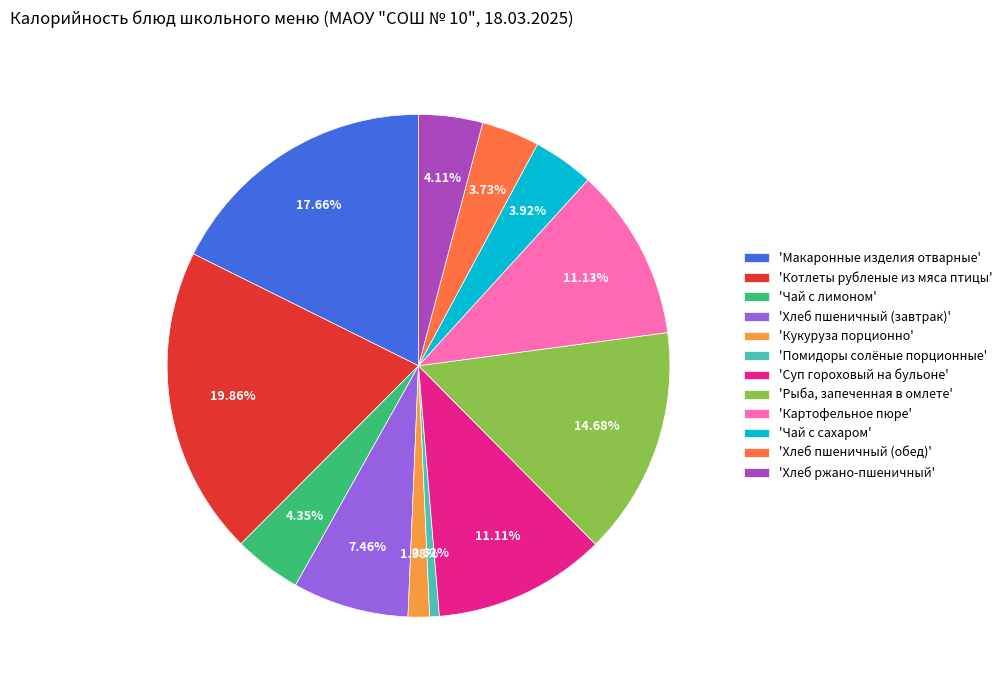

Which has a higher value, 'Хлеб пшеничный (завтрак)' or 'Хлеб ржано-пшеничный'?

'Хлеб пшеничный (завтрак)'